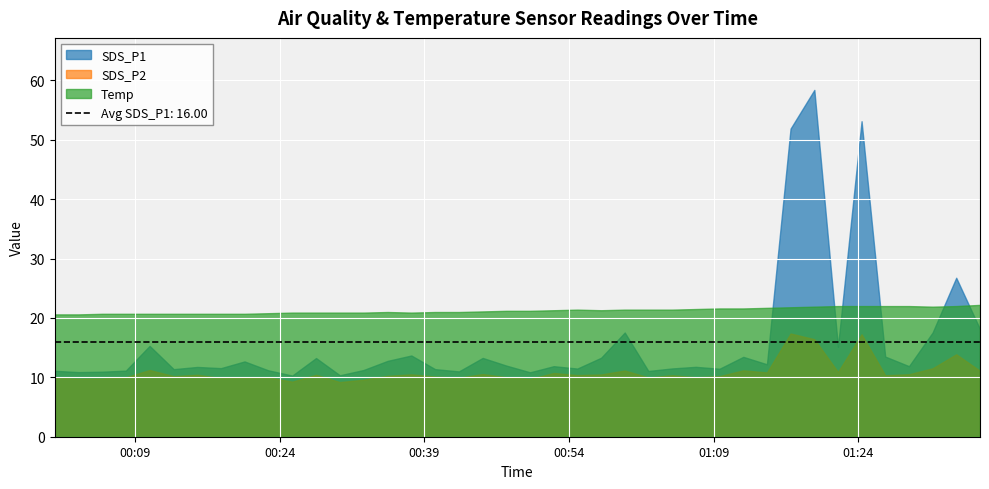

What is the average value of the Temp series?

21.3